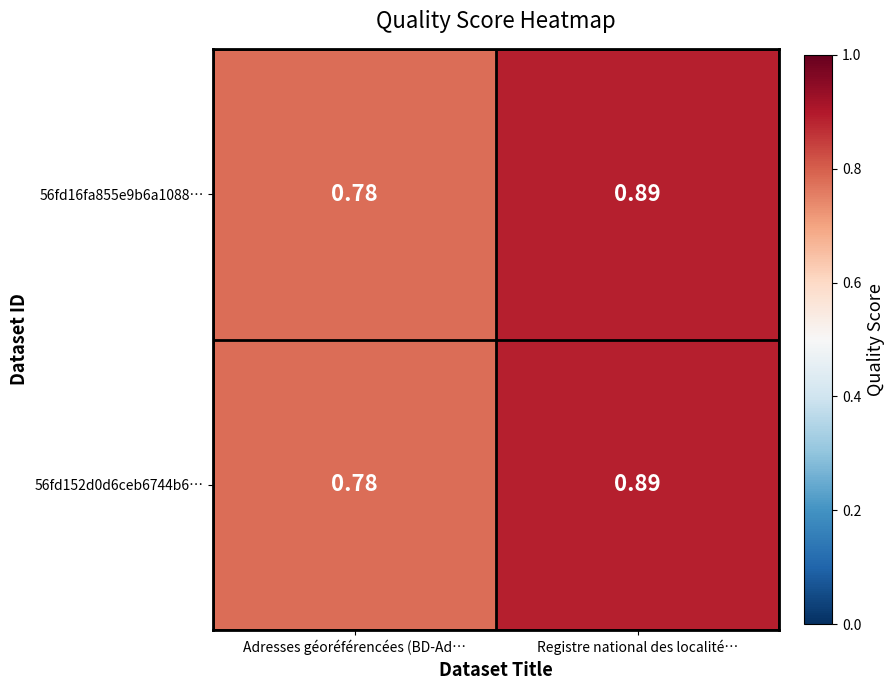

Which category has the lowest value across all series?

Adresses géoréférencées (BD-Ad…